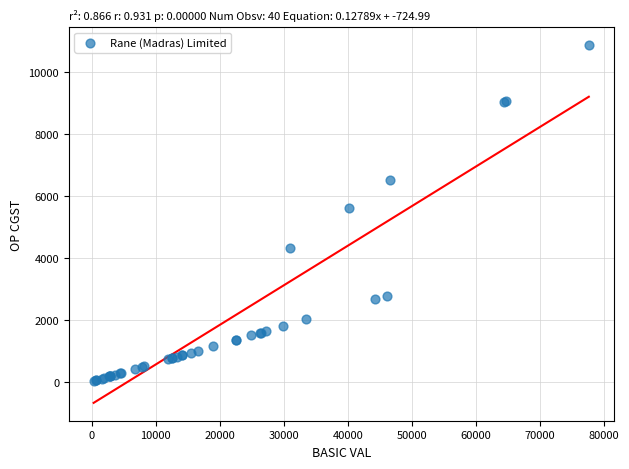

What Y value in the scatter plot is closest to 5444?

5617.3